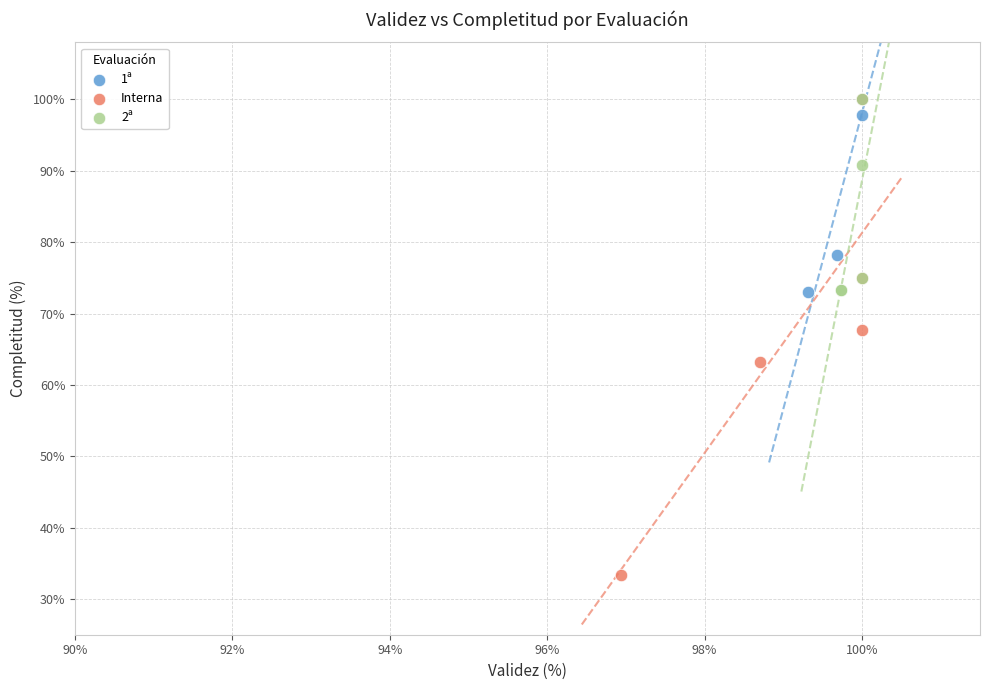

Which series has the largest Y range (max minus min)?

Interna